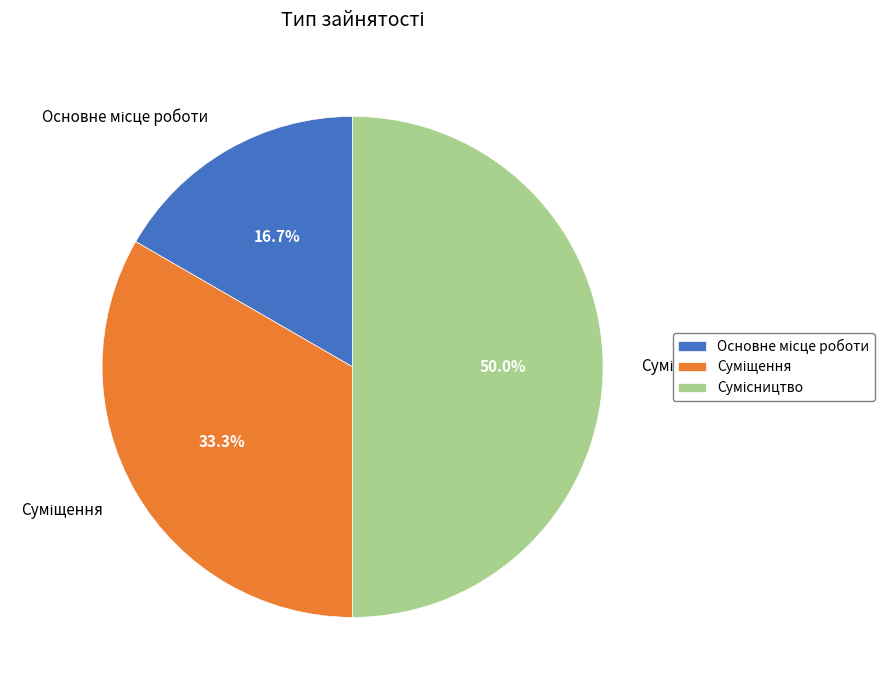

Count the number of slices in the pie.

3